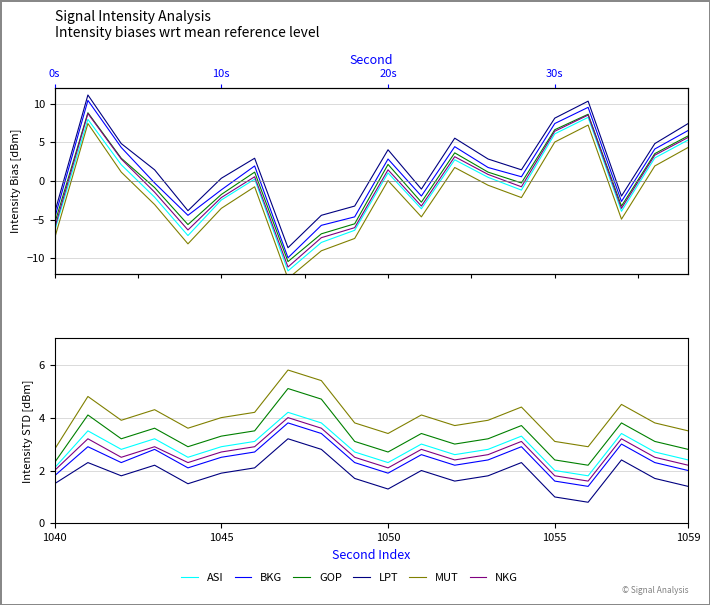

What is the value of the NKG point at the 2nd from the left?

3.2